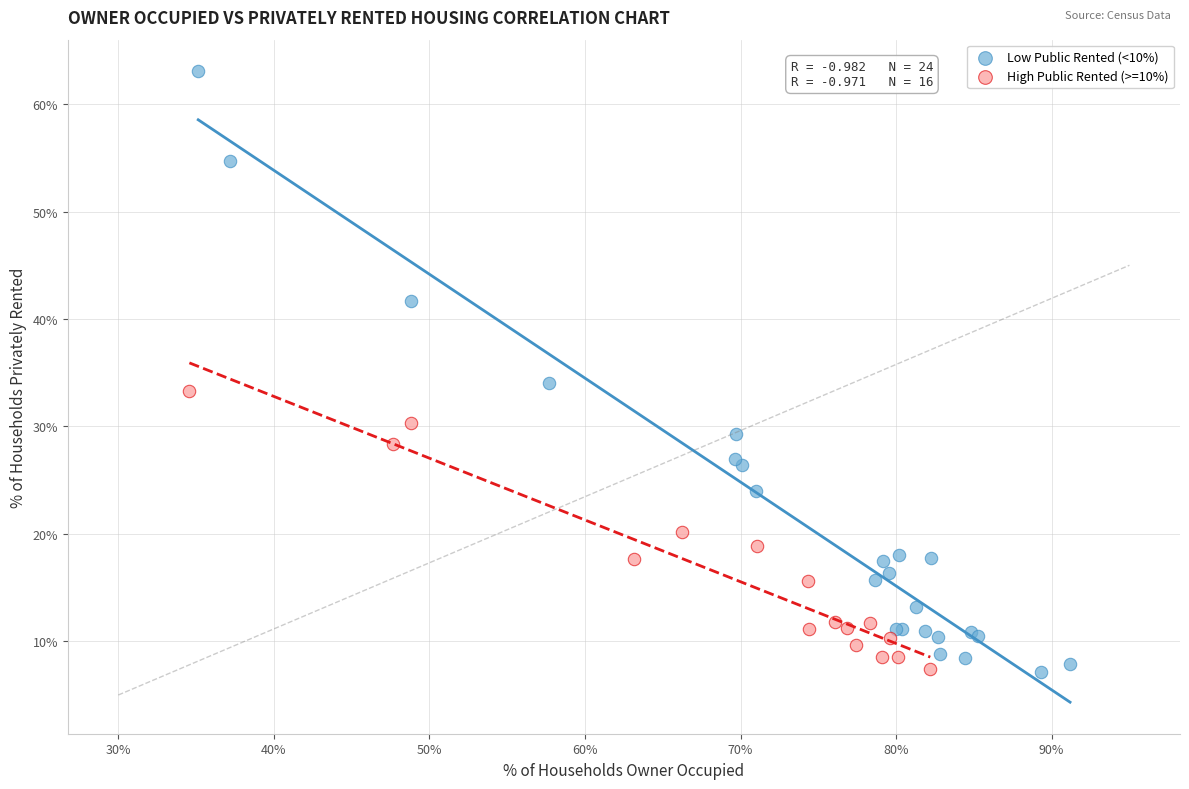

Which series contains the highest Y value?

Low Public Rented (<10%)